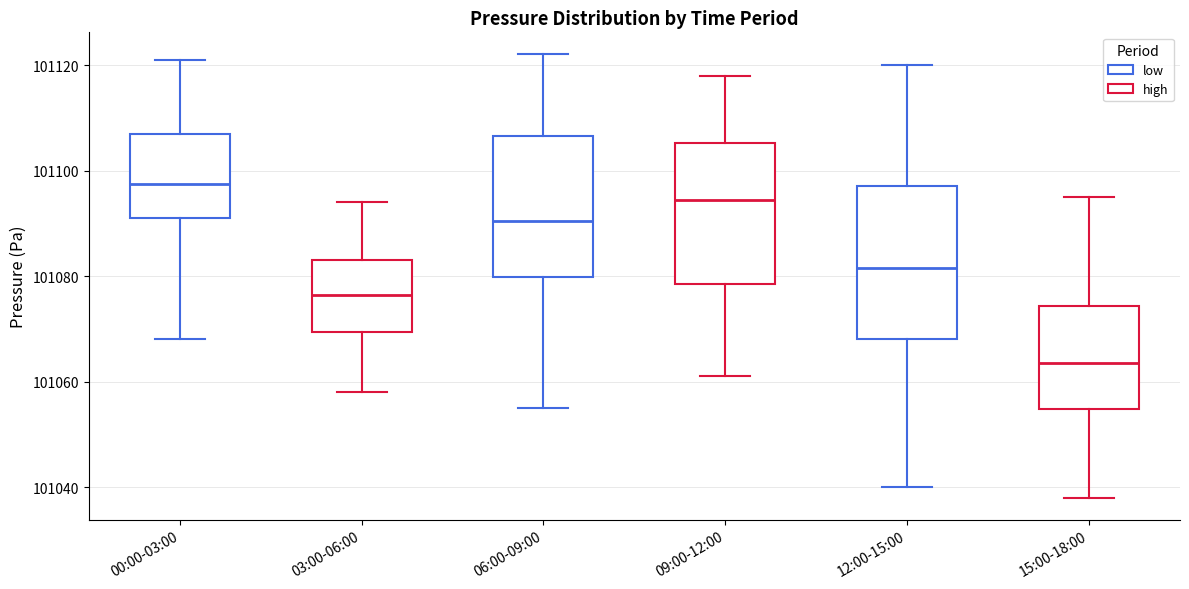

Which box is the tallest, from its lower edge to its upper edge?

12:00-15:00